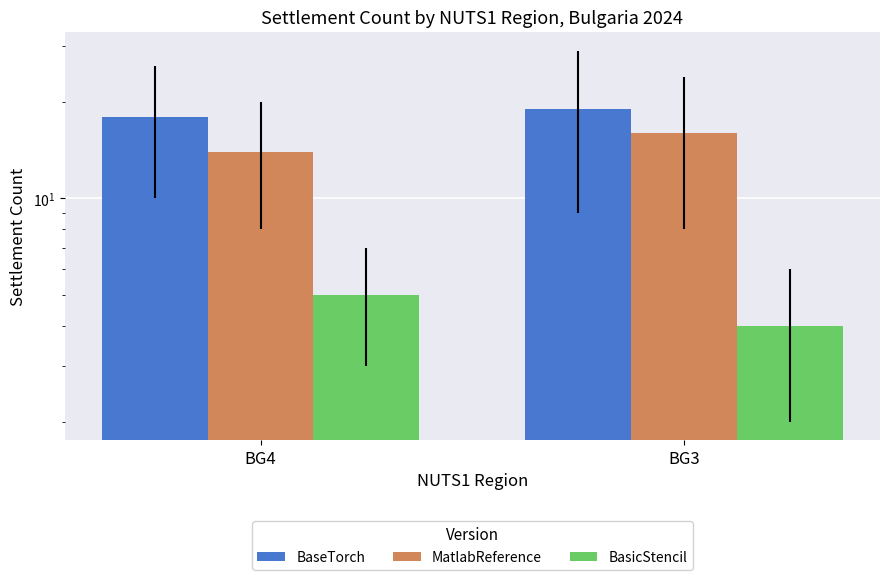

List the labels in order of BasicStencil value, smallest first.

BG3, BG4